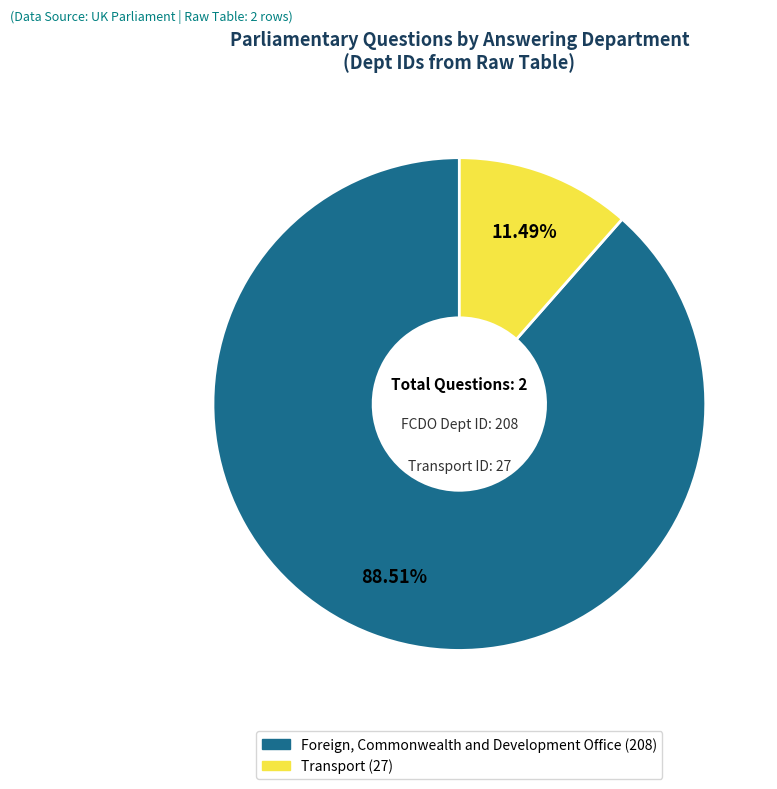

How much of the chart is everything except Foreign, Commonwealth and Development Office (208)?

11.5%